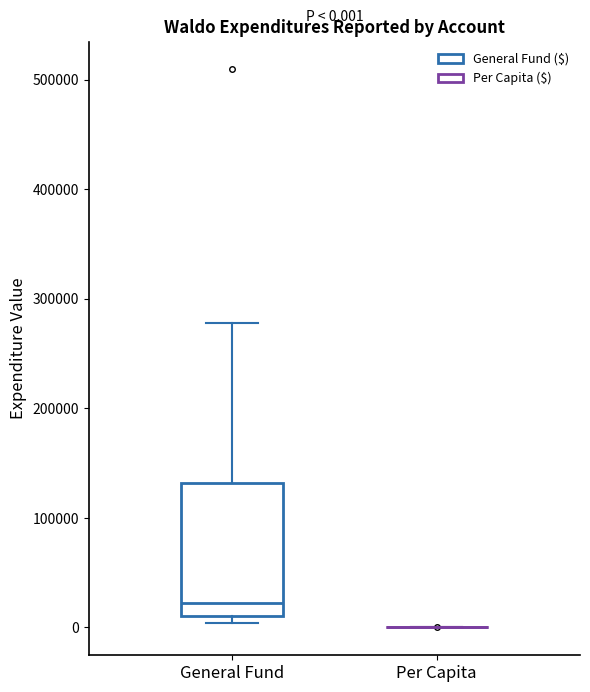

Which box is the tallest, from its lower edge to its upper edge?

General Fund